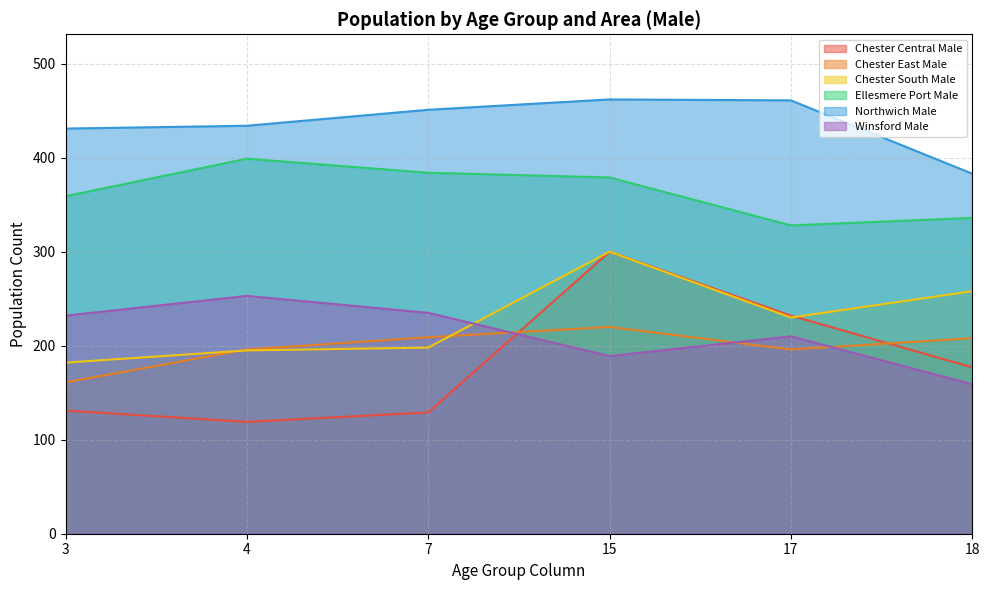

What is the sum of all Northwich Male values?

2622